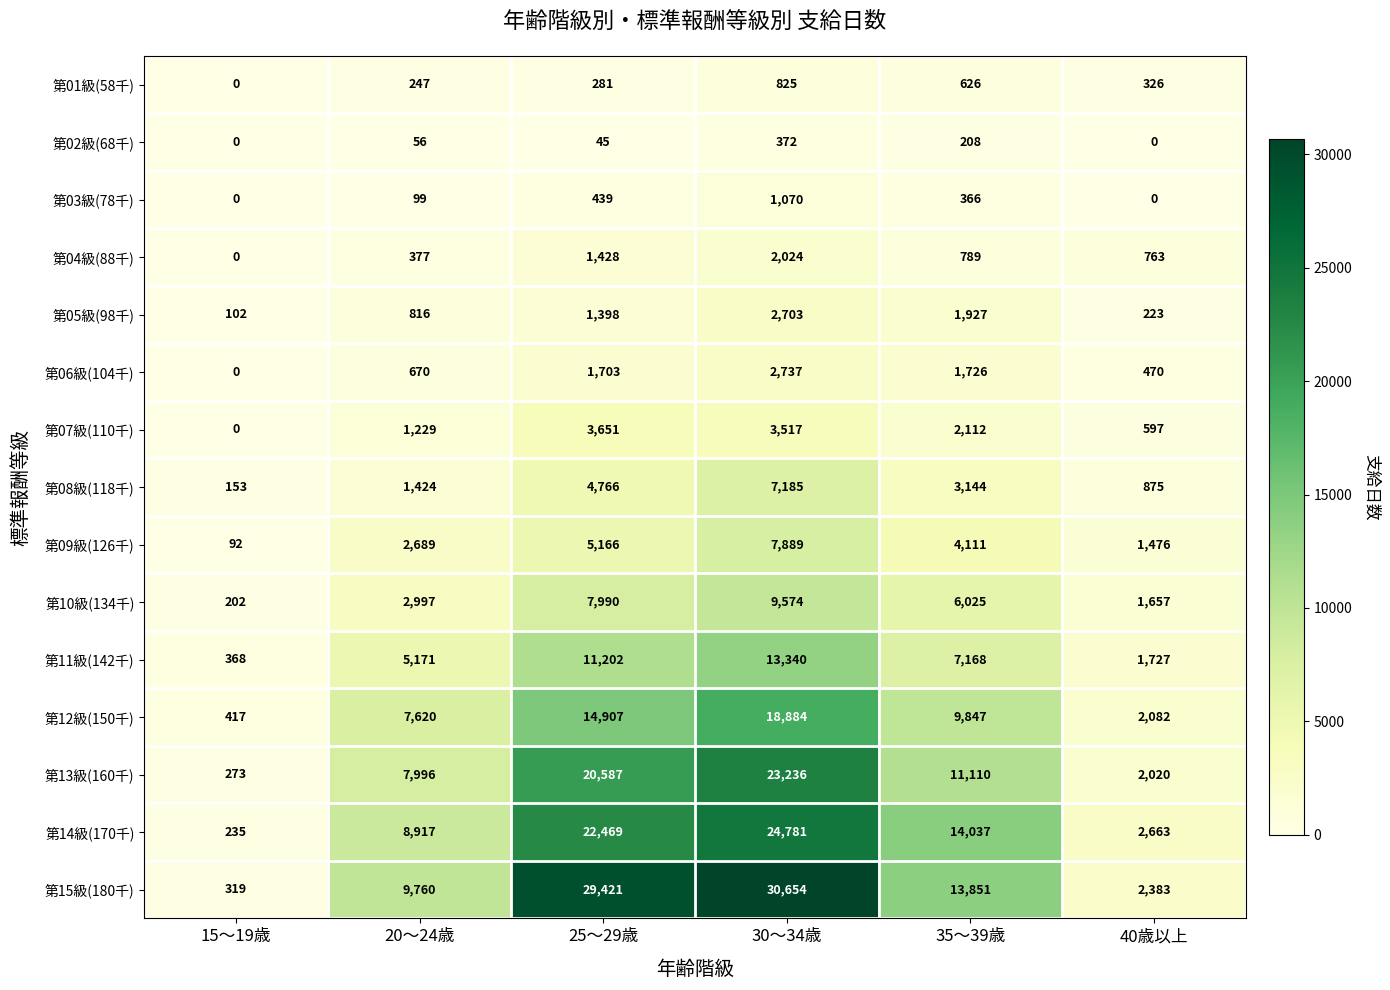

How many categories are shown in the chart?

6